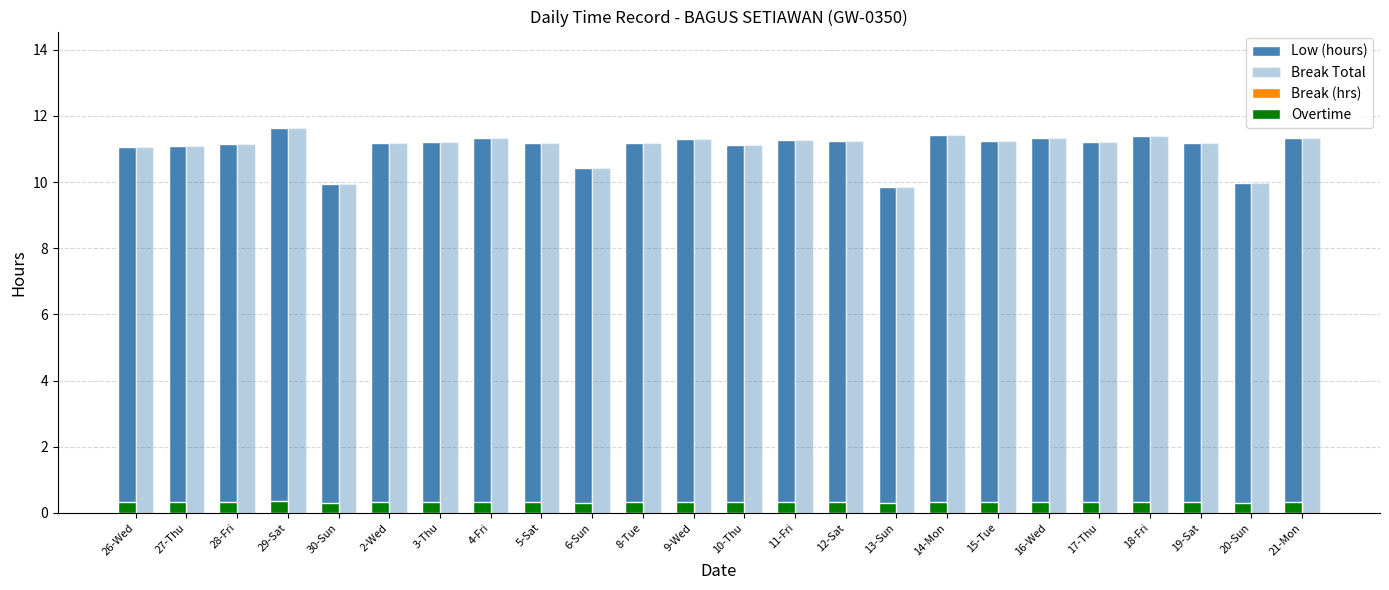

Which series has the largest range (max minus min)?

Low (hours)